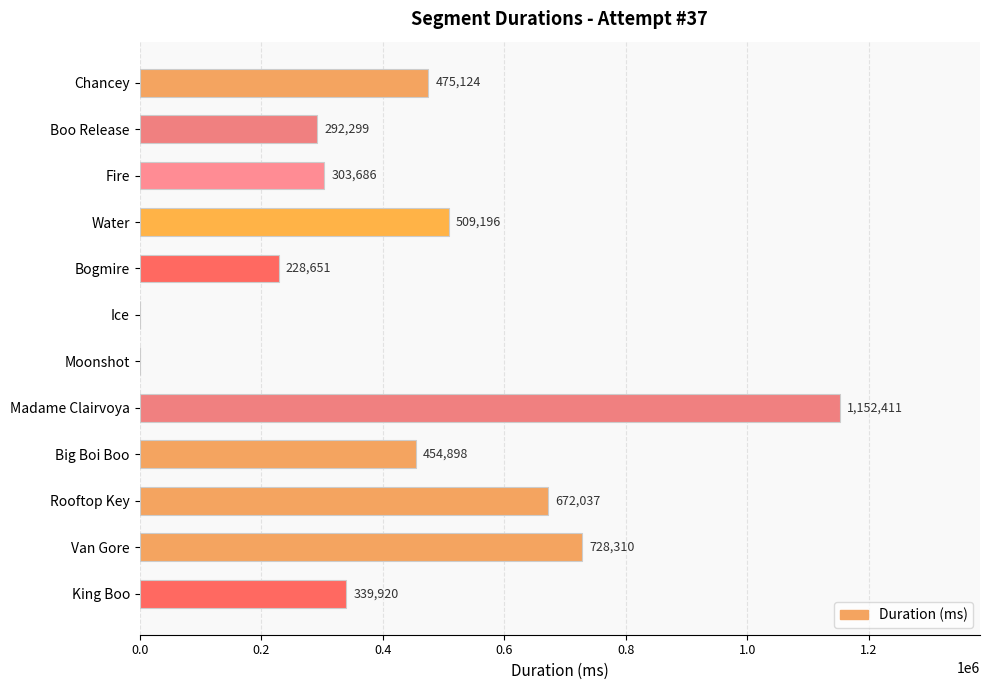

Reading top to bottom, list all the values displayed in this chart.

Chancey=475124	Boo Release=292299	Fire=303686	Water=509196	Bogmire=228651	Ice=0	Moonshot=0	Madame Clairvoya=1152411	Big Boi Boo=454898	Rooftop Key=672037	Van Gore=728310	King Boo=339920